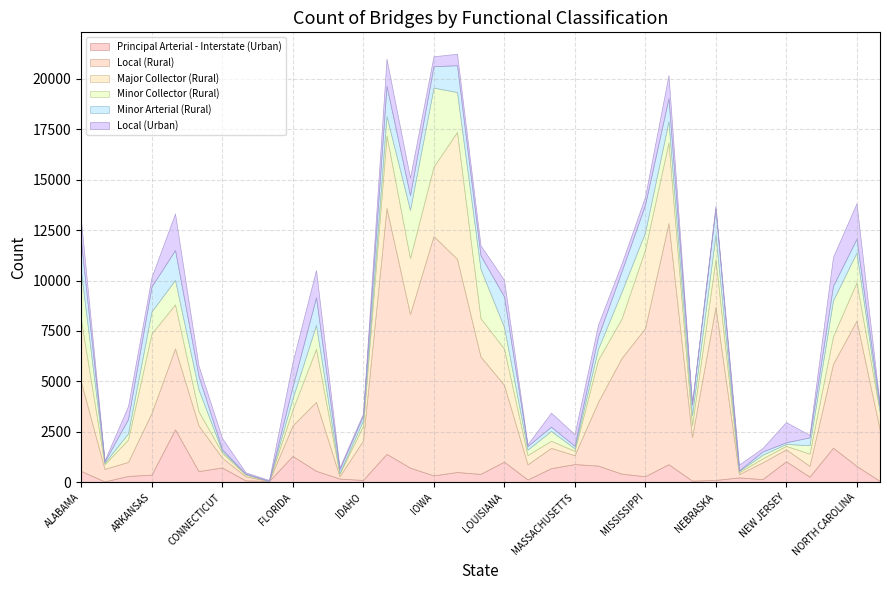

Is it true that Principal Arterial - Interstate (Urban) equals 814 at NORTH CAROLINA?

True